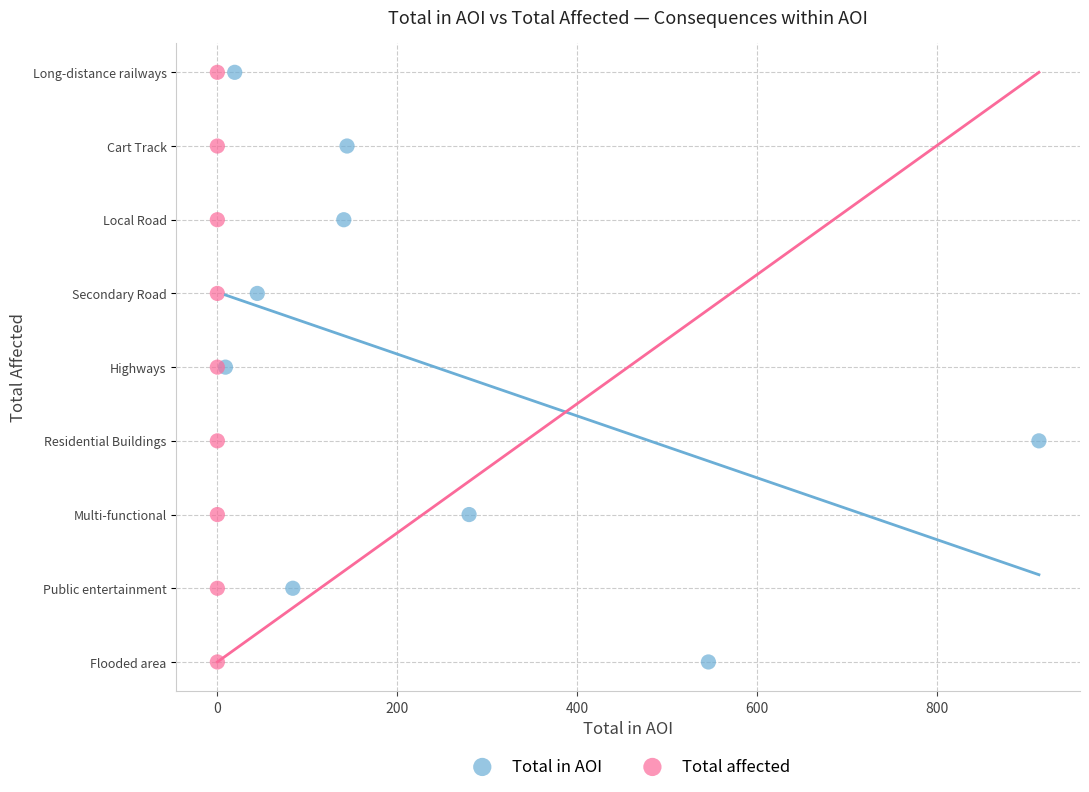

What are all the series names shown in the legend?

Total in AOI, Total affected